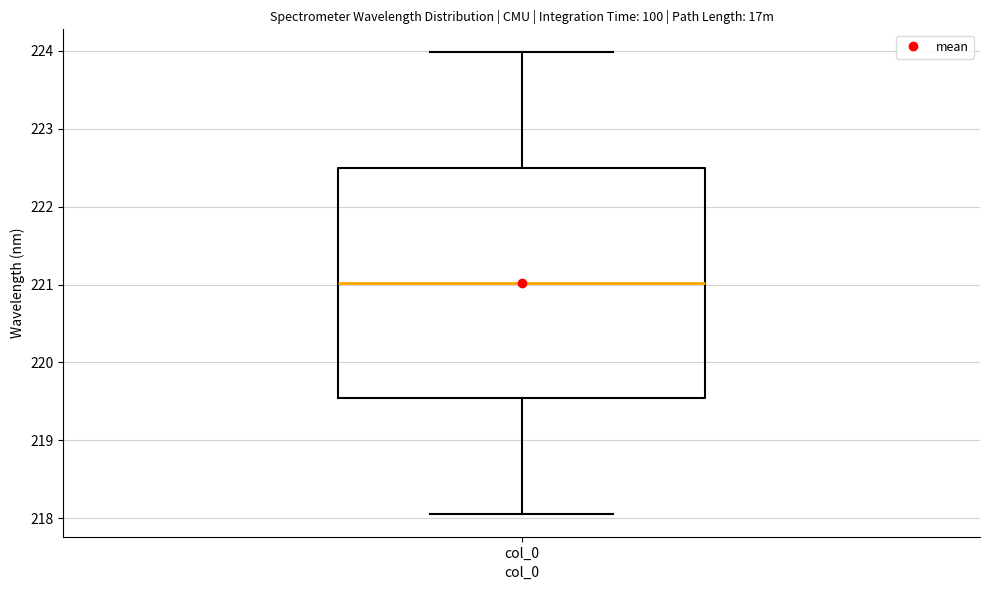

Transcribe this box plot: give where the median line is, the range the box spans, and where the two whiskers end, as read against the y-axis. The values are not printed on the chart, so give them approximately, as read against the axis.

median 221.0, box 219.5 to 222.5, whiskers 218.1 to 224.0